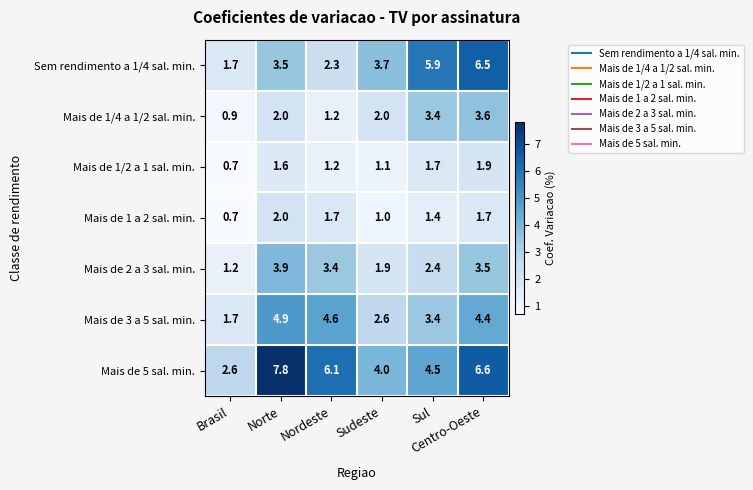

At how many categories does at least one series exceed 6?

3